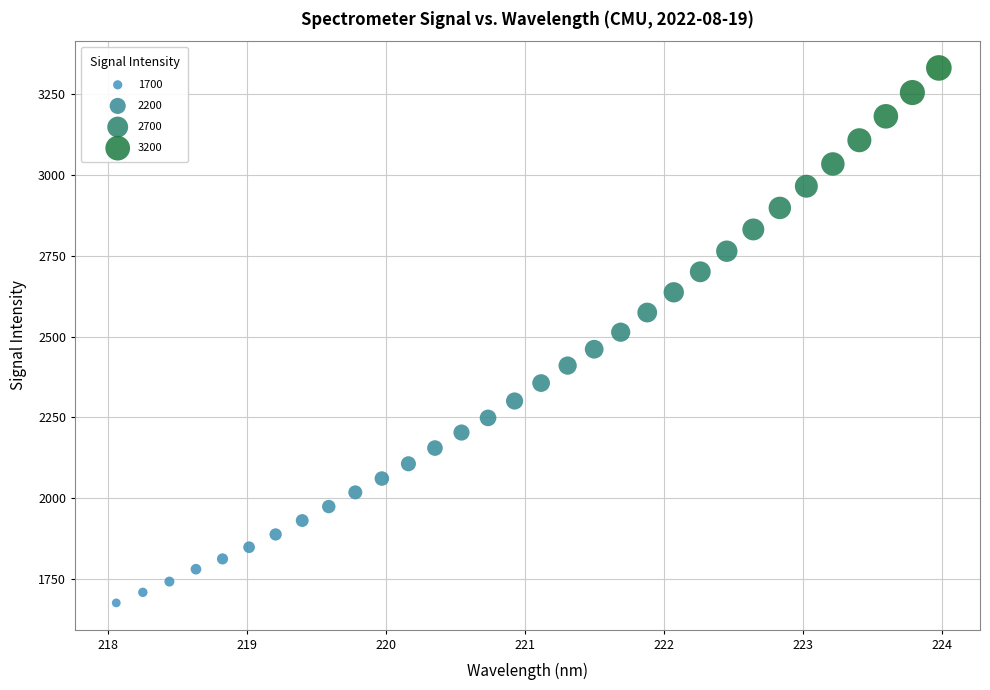

What is the range of Y values (max minus min)?

1653.4